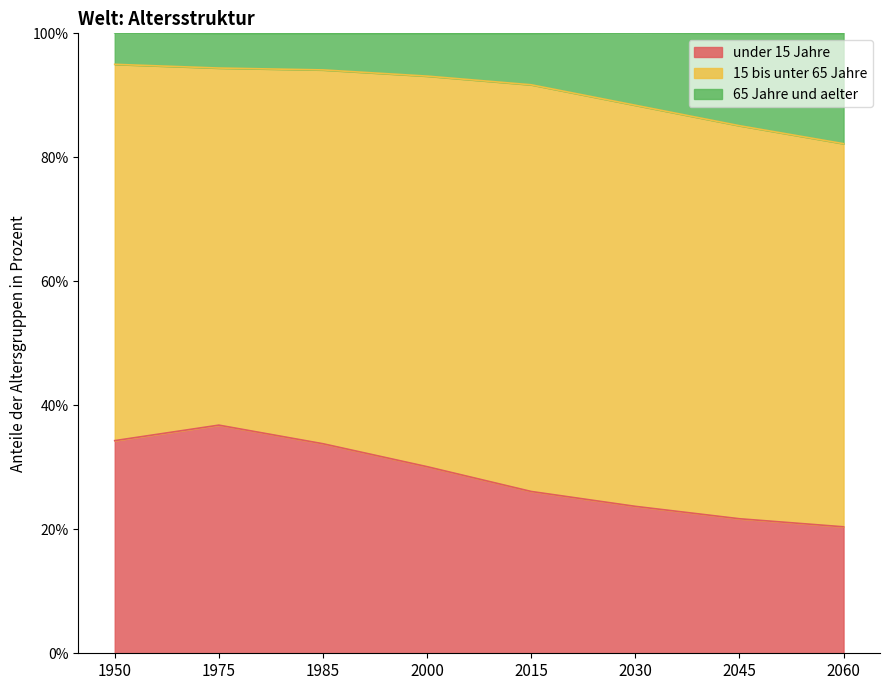

Count the number of categories in the chart.

8